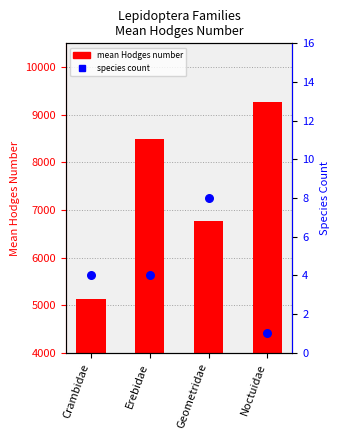

Which series reaches the maximum Y coordinate?

mean Hodges number